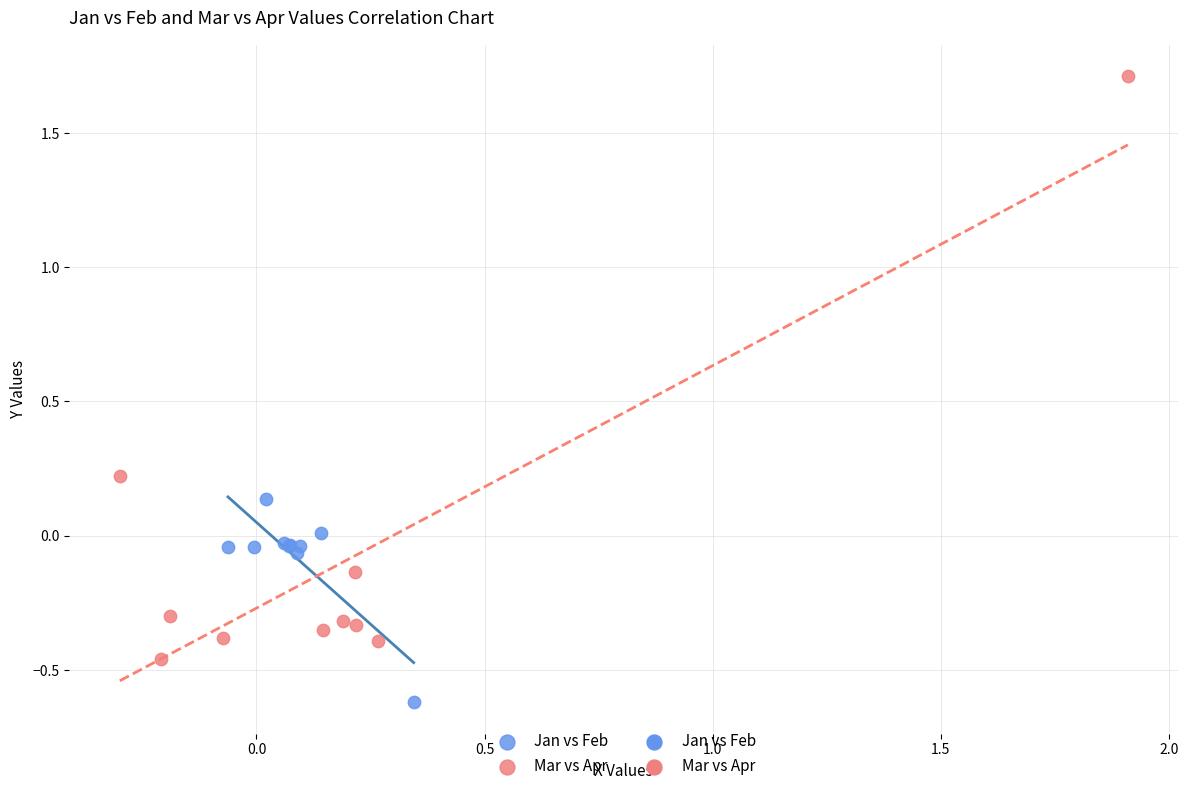

Which series reaches the minimum Y coordinate?

Jan vs Feb